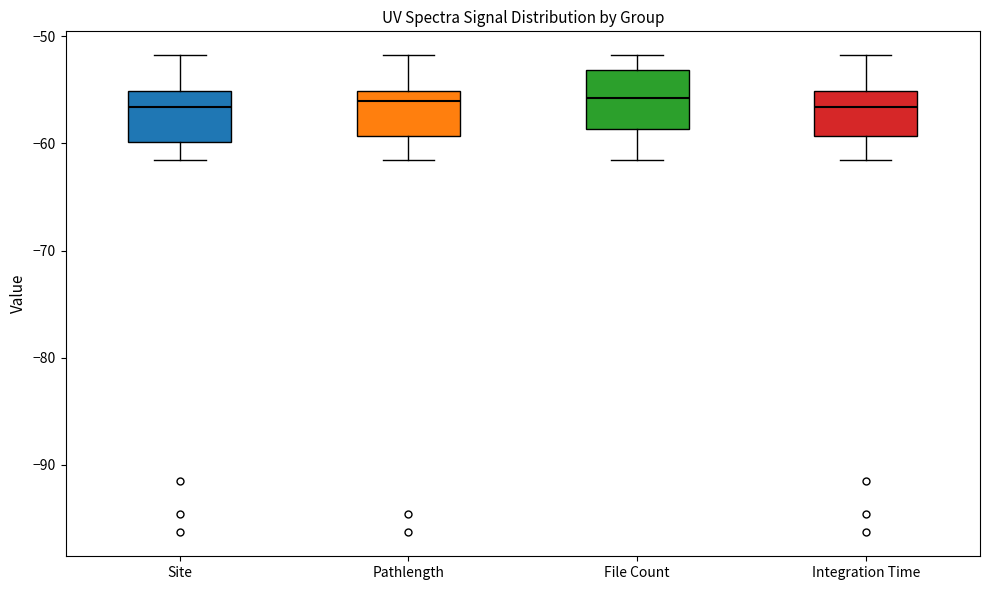

Reading left to right, read every box against the y-axis: the position of its median line, the range the box covers, and the ends of its whiskers. The values are not printed on the chart, so give them approximately, as read against the axis.

Site: median -57, box -60 to -55, whiskers -62 to -52
Pathlength: median -56, box -59 to -55, whiskers -62 to -52
File Count: median -56, box -59 to -53, whiskers -62 to -52
Integration Time: median -57, box -59 to -55, whiskers -62 to -52